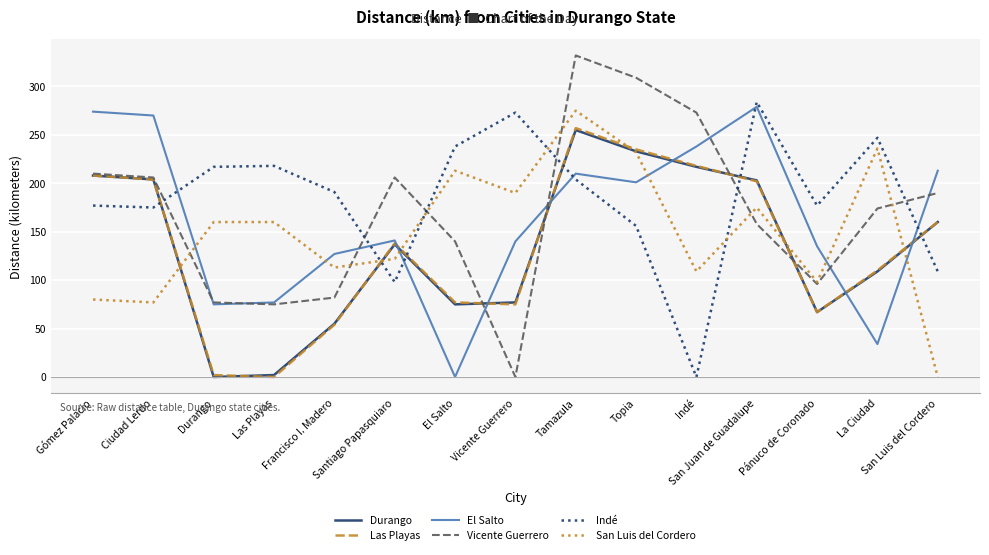

At which category is the sum across all series the highest?

Tamazula